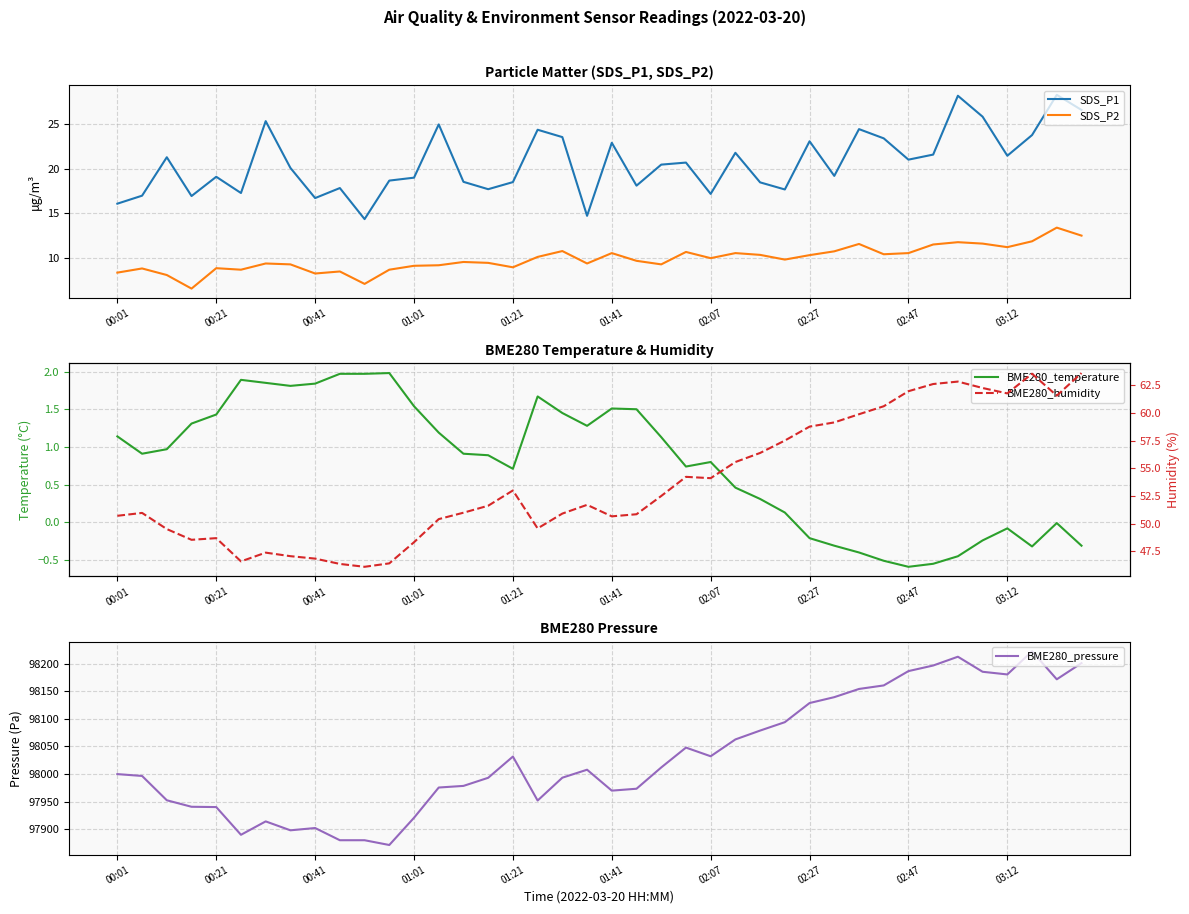

What is the maximum value for SDS_P1?

28.3